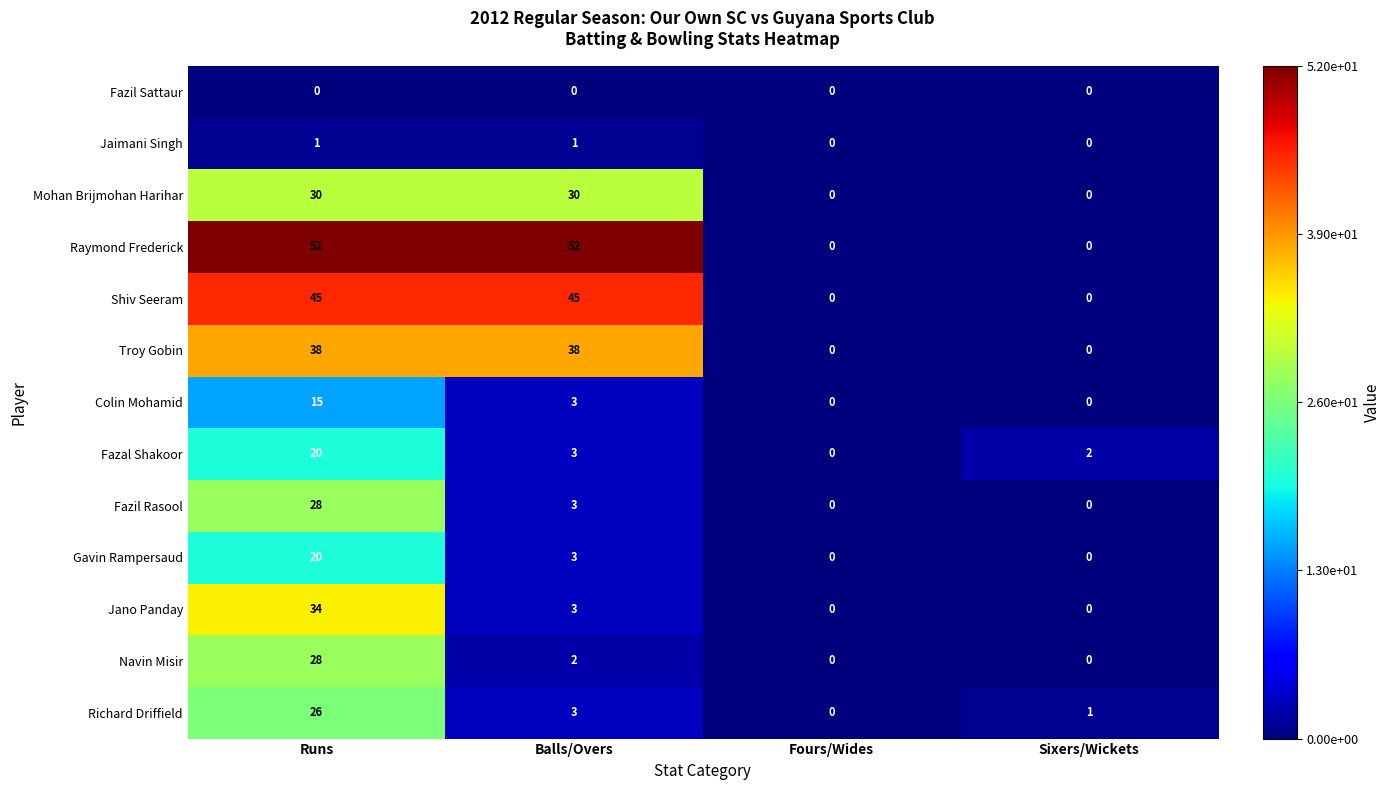

Count the number of data series in this chart.

13